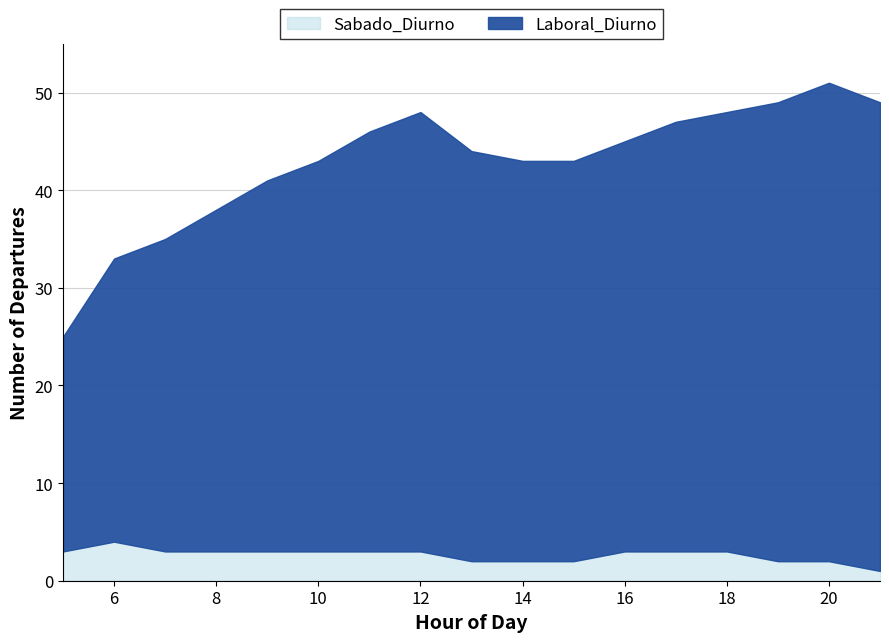

What are all the series names shown in the legend?

Sabado_Diurno, Laboral_Diurno